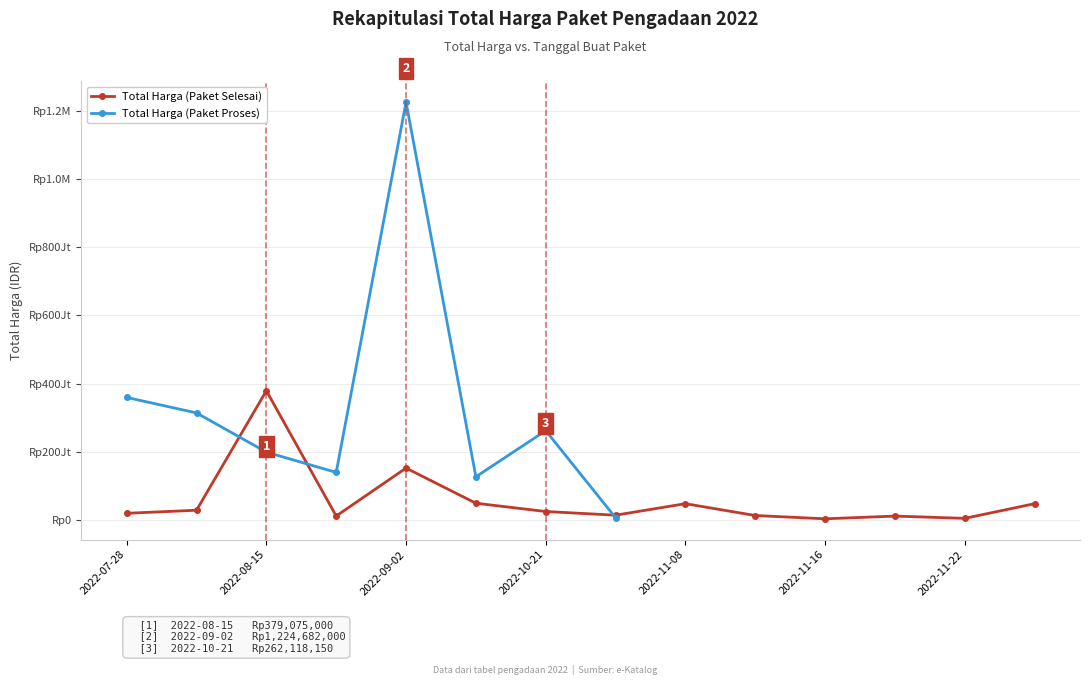

How many lines are shown in the chart?

2